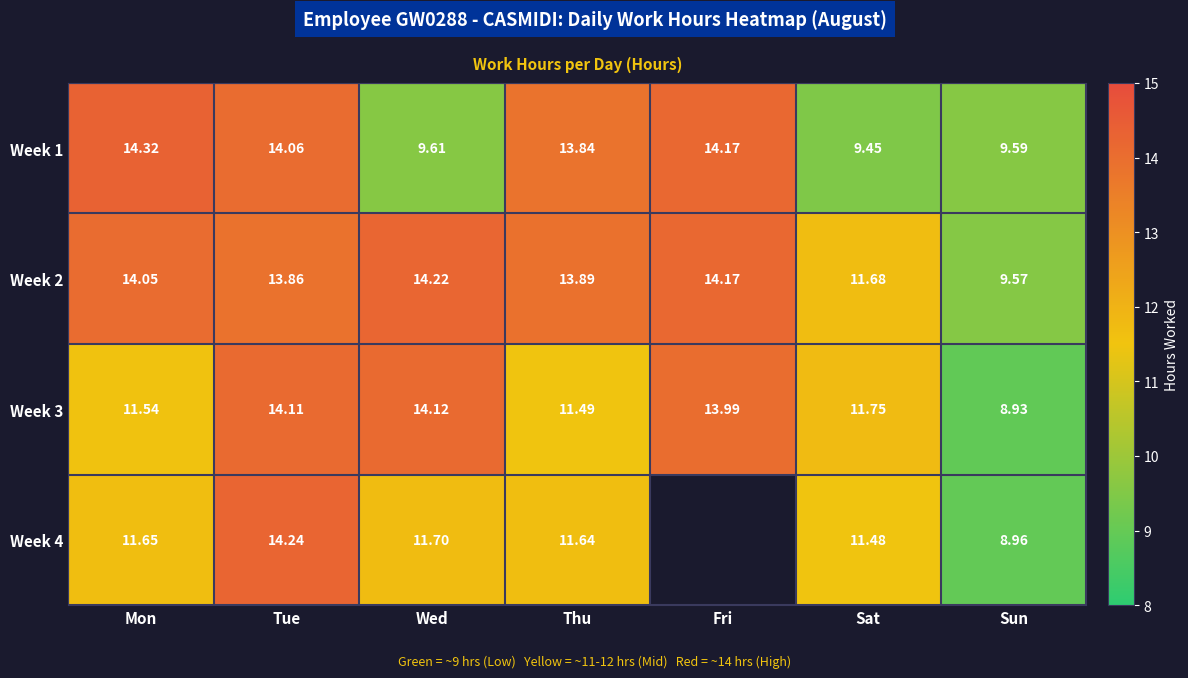

Which category has the highest value in the Week 1 series?

Mon